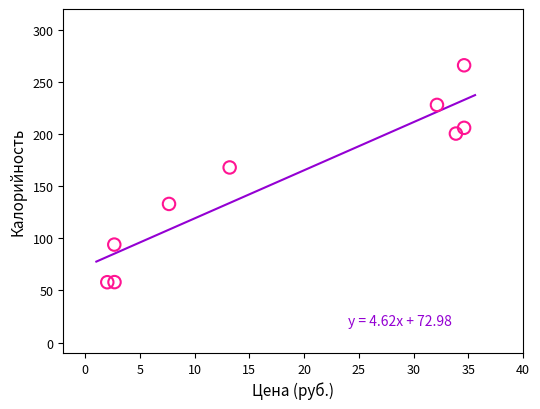

What Y value in the scatter plot is closest to 161?

168.0